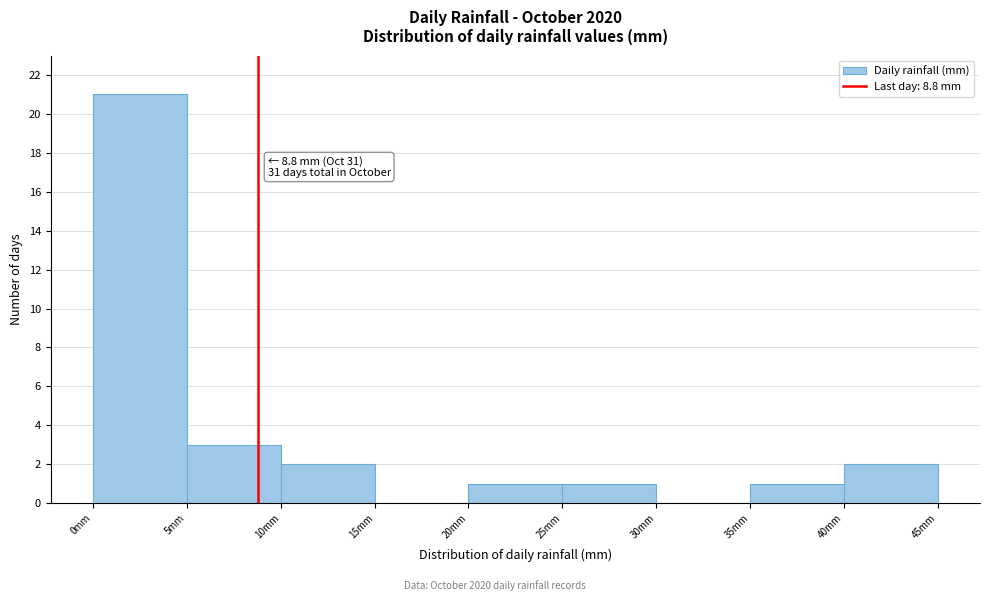

Which range on the x-axis has the tallest bar?

0 to 5